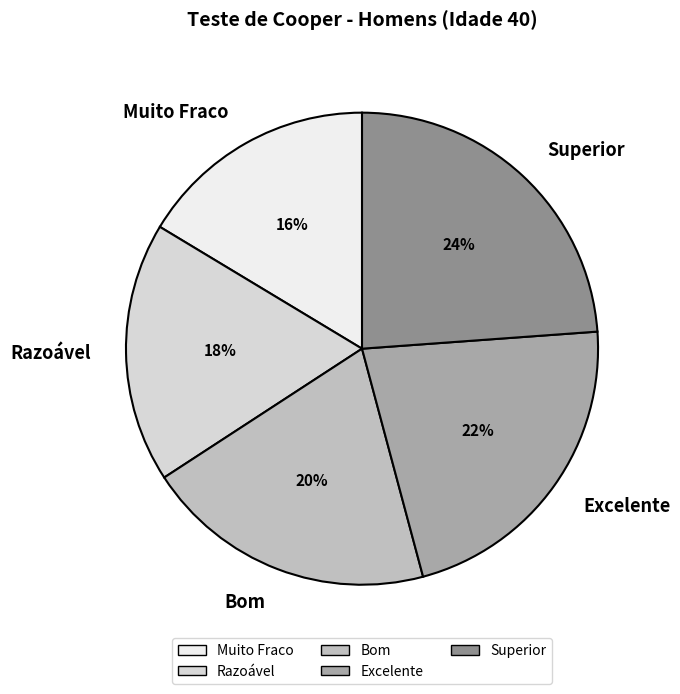

Is there any slice that represents more than half of the pie?

No